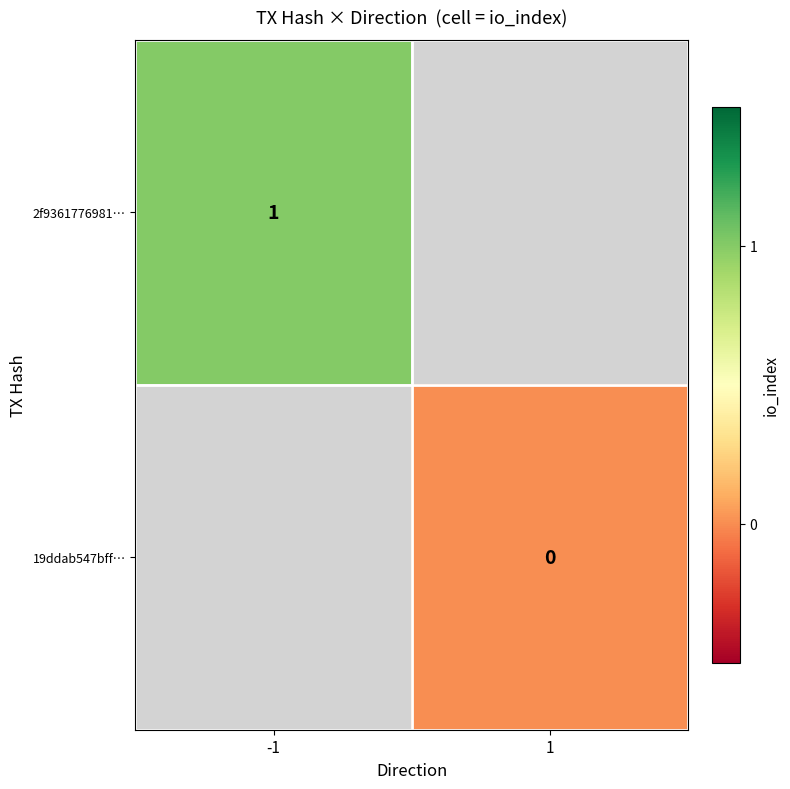

True or false: 2f9361776981… has a value of 2 at -1.

False